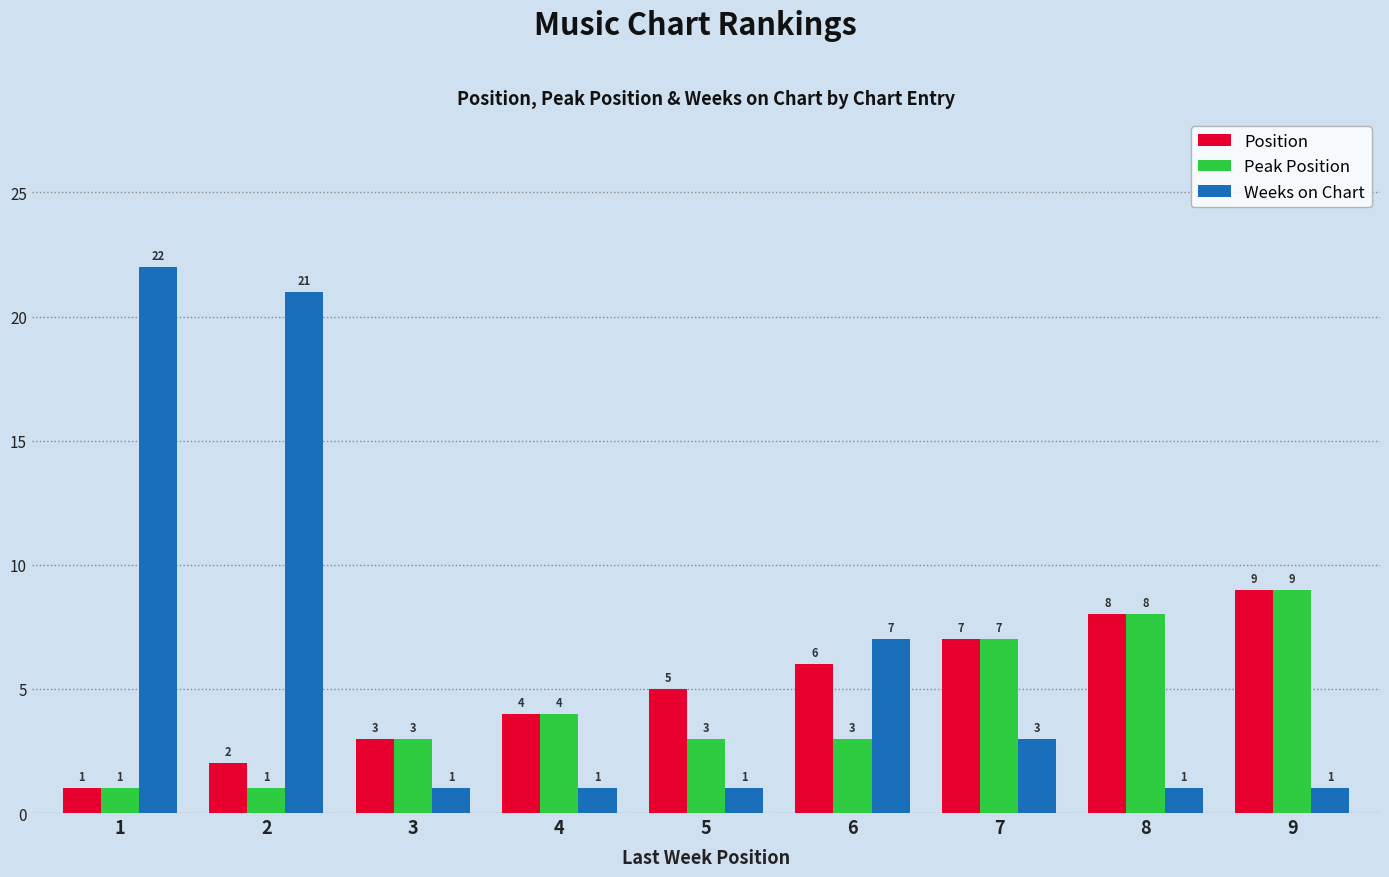

What value does the Peak Position series have at 1?

1